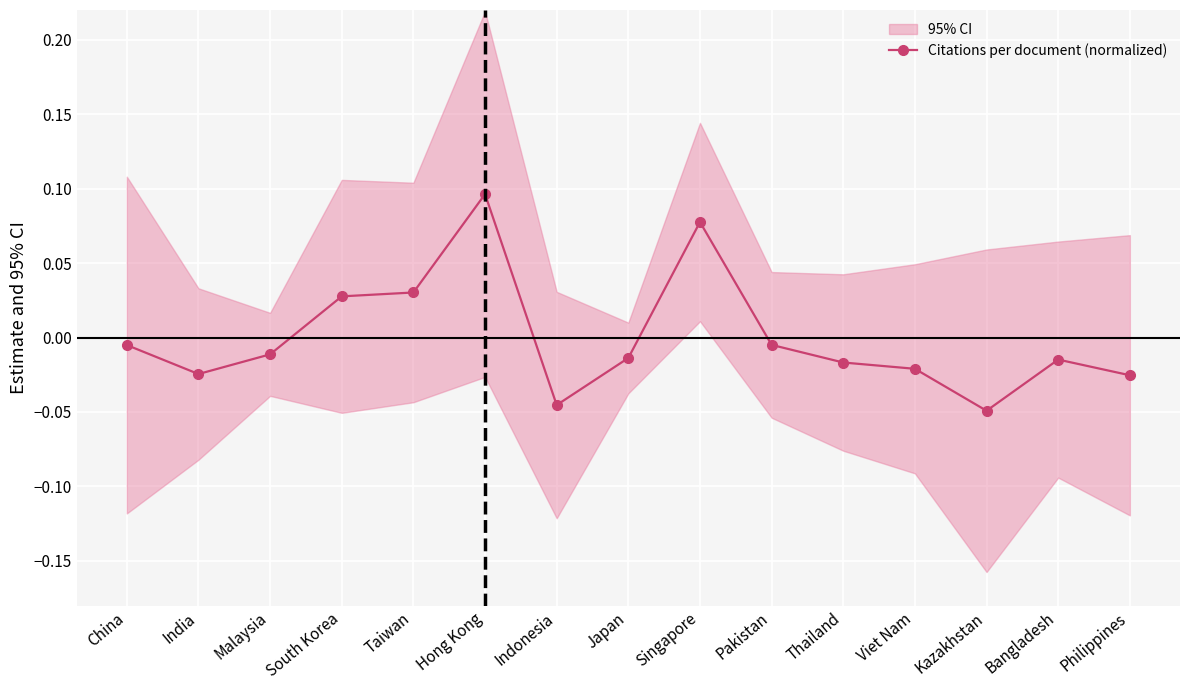

How many lines are shown in the chart?

1